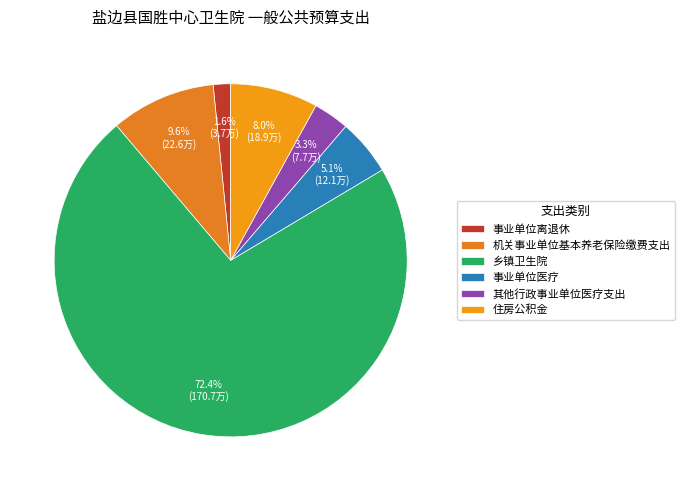

The 事业单位离退休 slice represents 7% of the pie. True or false?

False